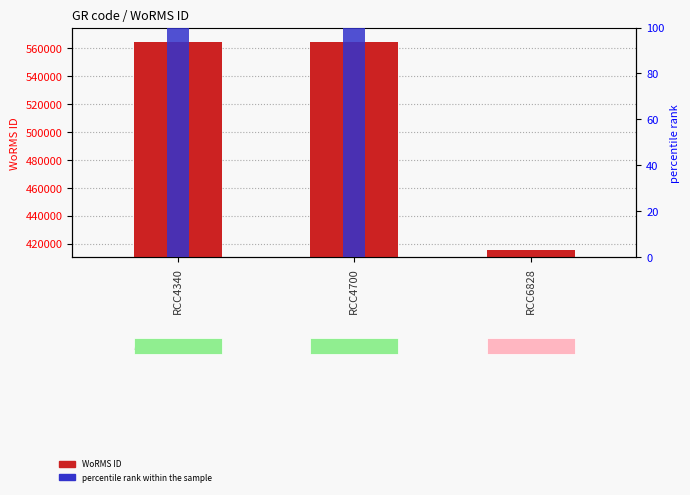

Rank the series by their average value, from highest to lowest.

WoRMS ID, percentile rank within the sample